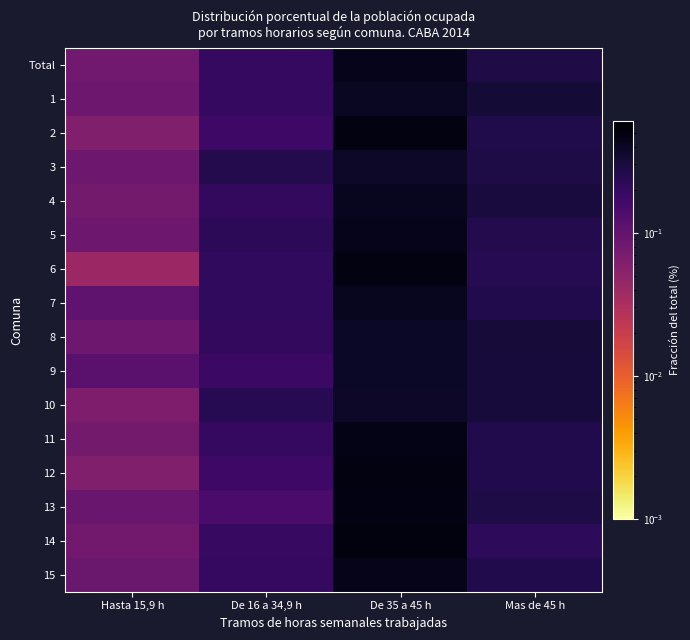

What is the spread (max minus min) of values at De 16 a 34,9 h?

0.1